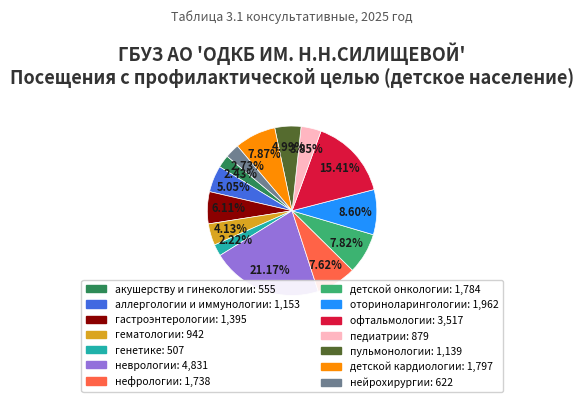

Which slice is the largest?

неврологии